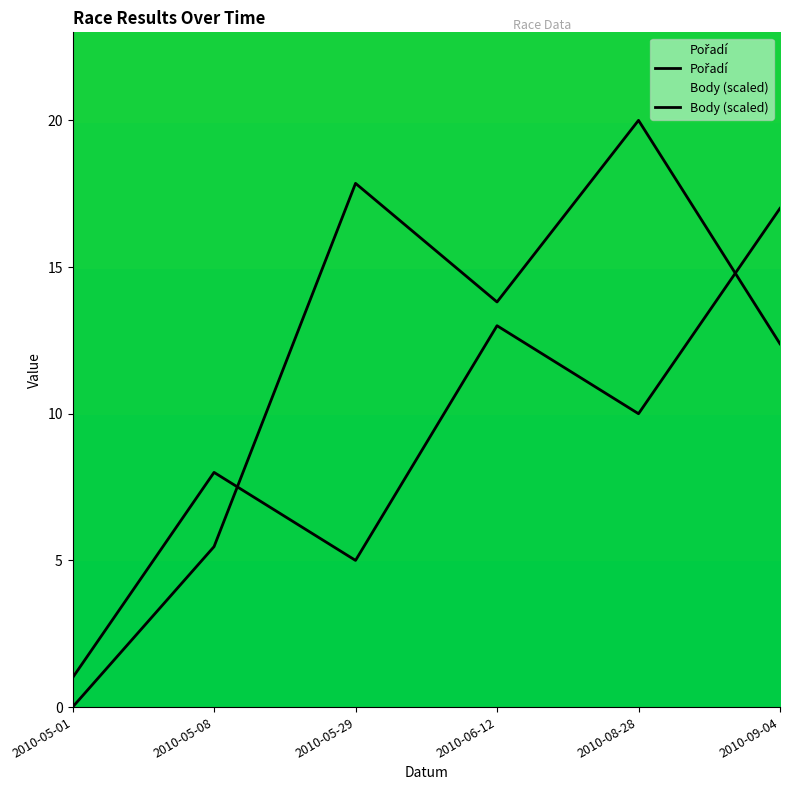

At 2010-09-04, list the series in order from largest to smallest.

Pořadí, Body